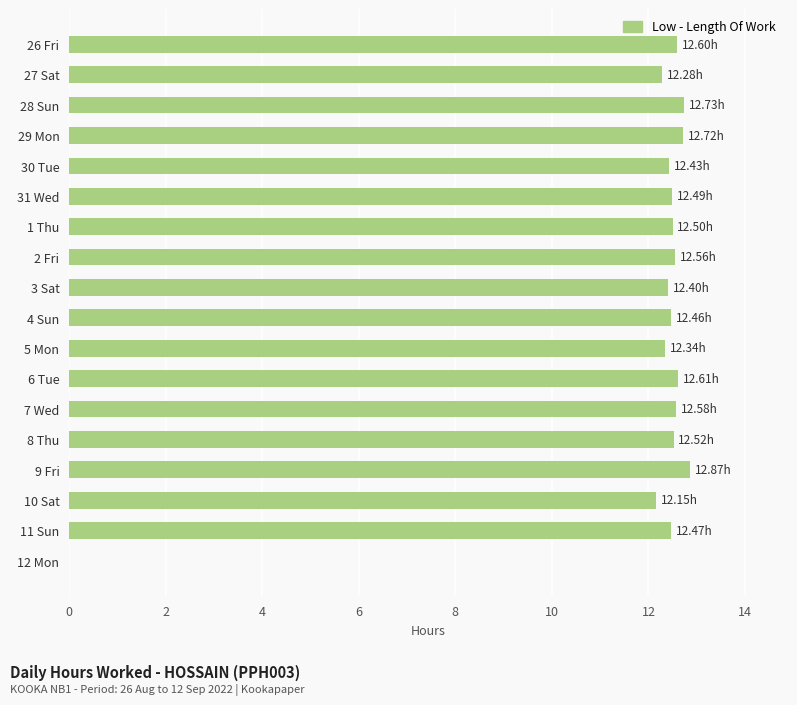

What is the sum of all values?

212.7